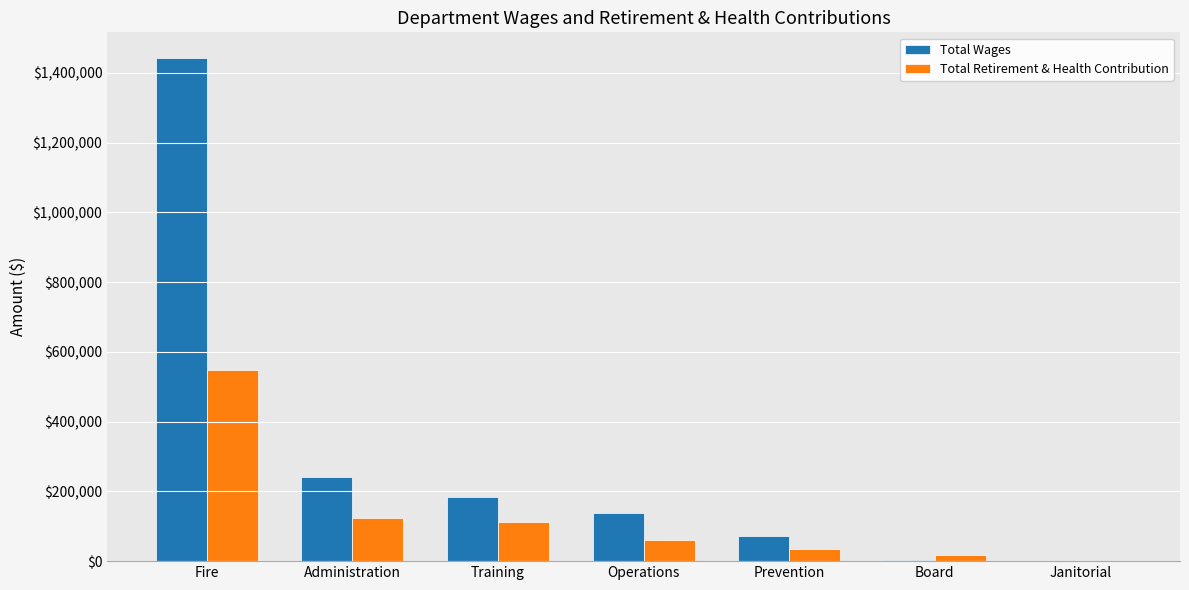

How many categories are shown in the chart?

7